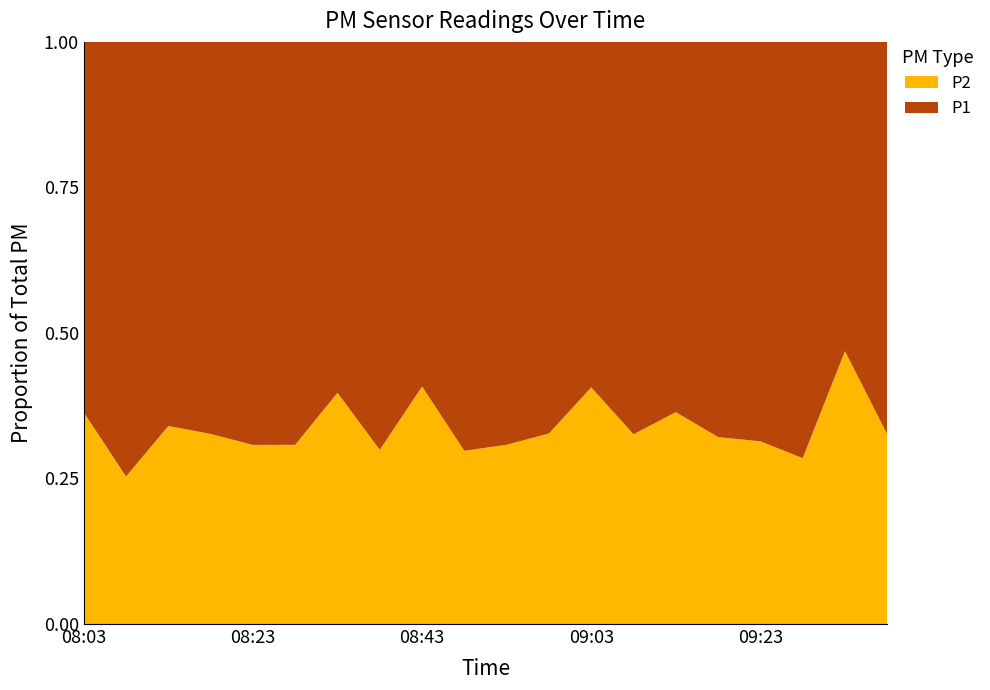

Reading left to right, transcribe all the data shown in this chart.

P1: 5.2	10.4	5.2	7.0	8.1	8.3	4.4	9.0	4.3	7.6	7.5	6.0	4.4	7.0	5.7	5.8	6.5	8.5	3.4	7.9
P2: 3.0	3.5	2.7	3.4	3.6	3.7	2.9	3.9	3.0	3.2	3.4	2.9	3.0	3.4	3.2	2.7	3.0	3.4	3.0	3.8